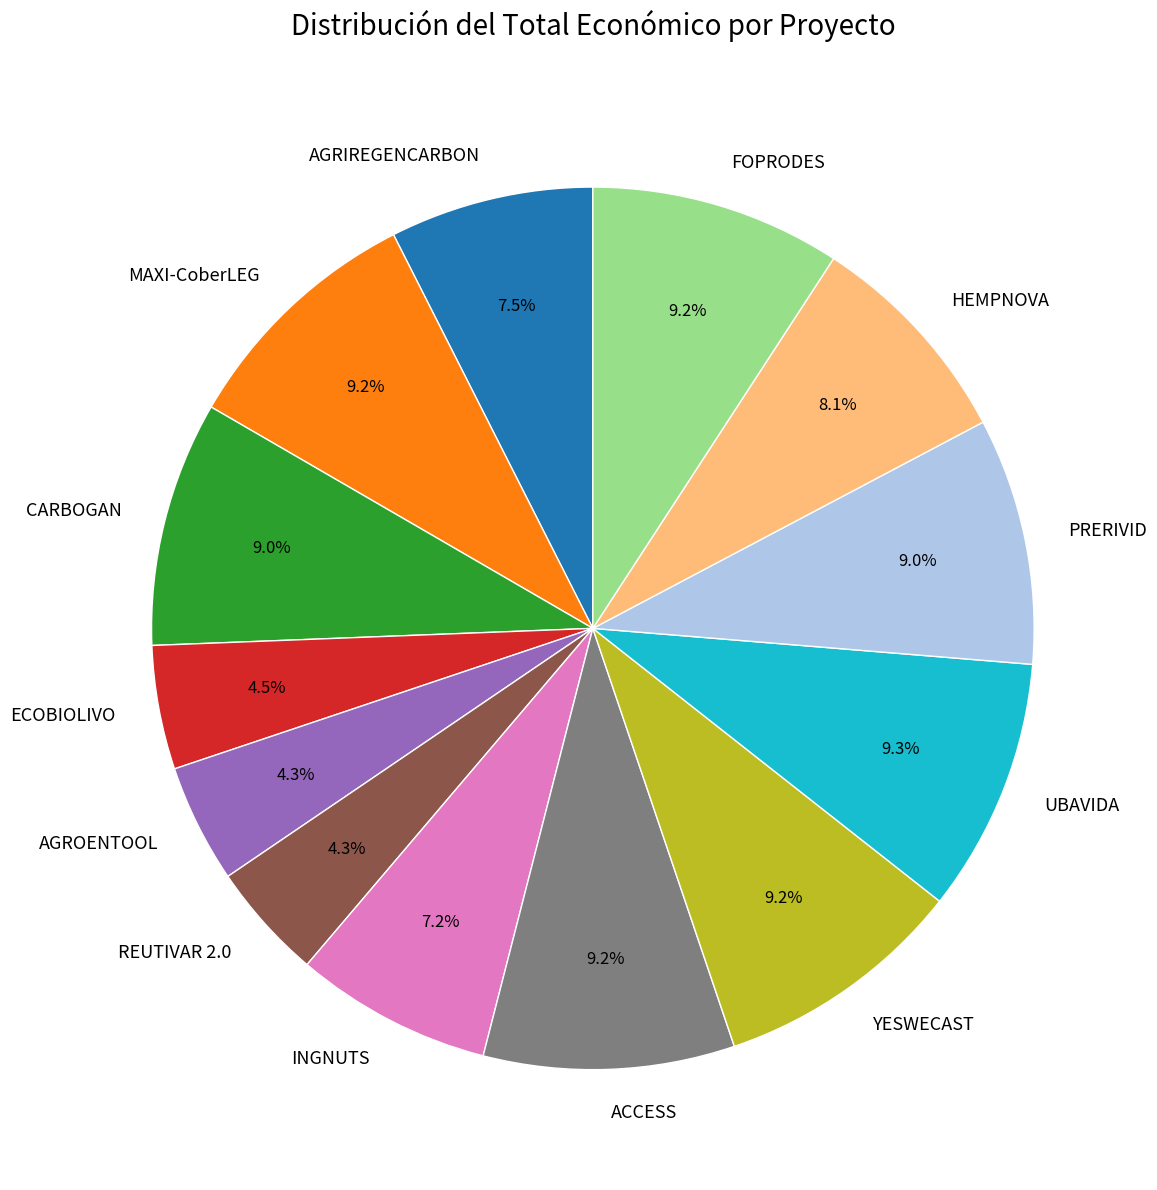

What percentage is the MAXI-CoberLEG slice, to the nearest percent?

9%